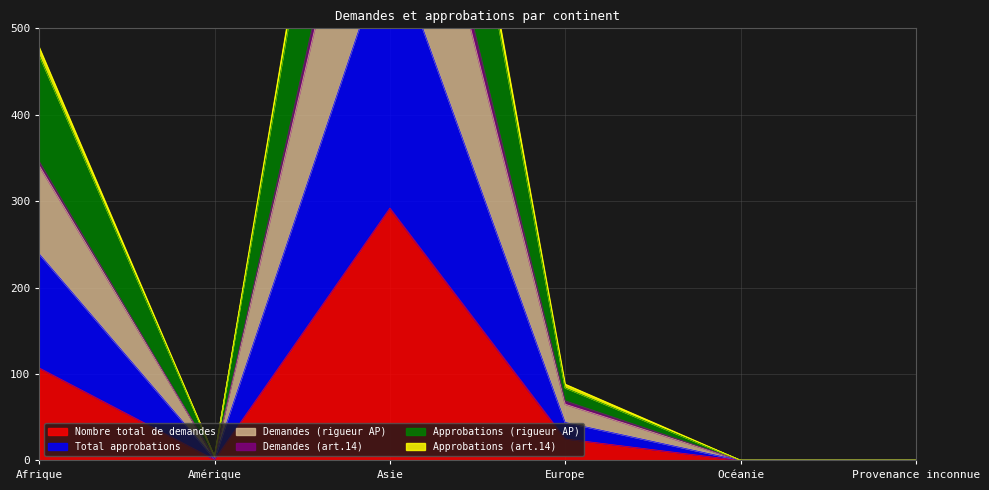

At Océanie, list the series in order from largest to smallest.

Nombre total de demandes, Total approbations, Demandes (rigueur AP), Approbations (rigueur AP), Approbations (art.14)